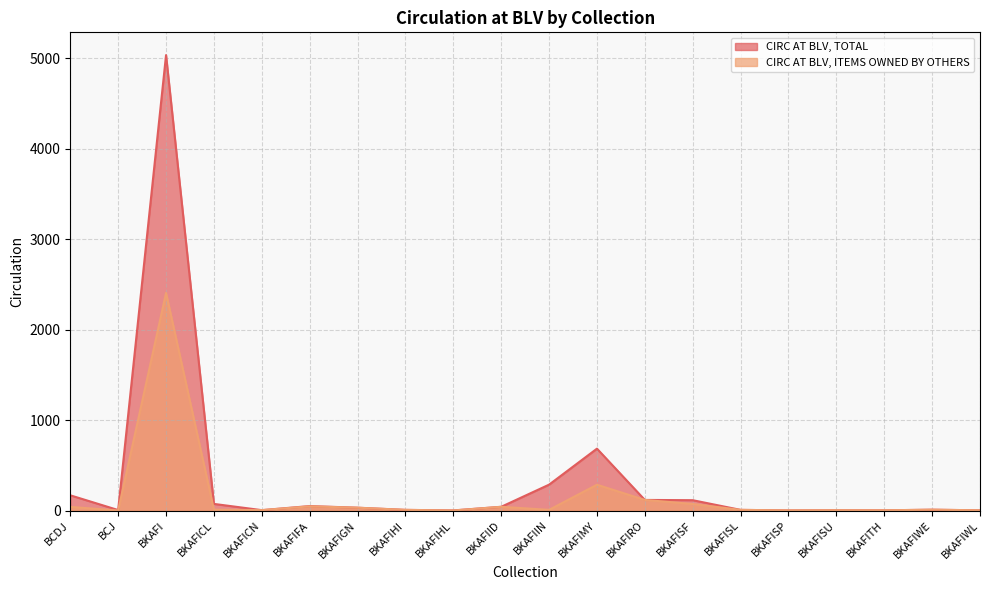

List the series in order of their peak value, highest first.

CIRC AT BLV, TOTAL, CIRC AT BLV, ITEMS OWNED BY OTHERS